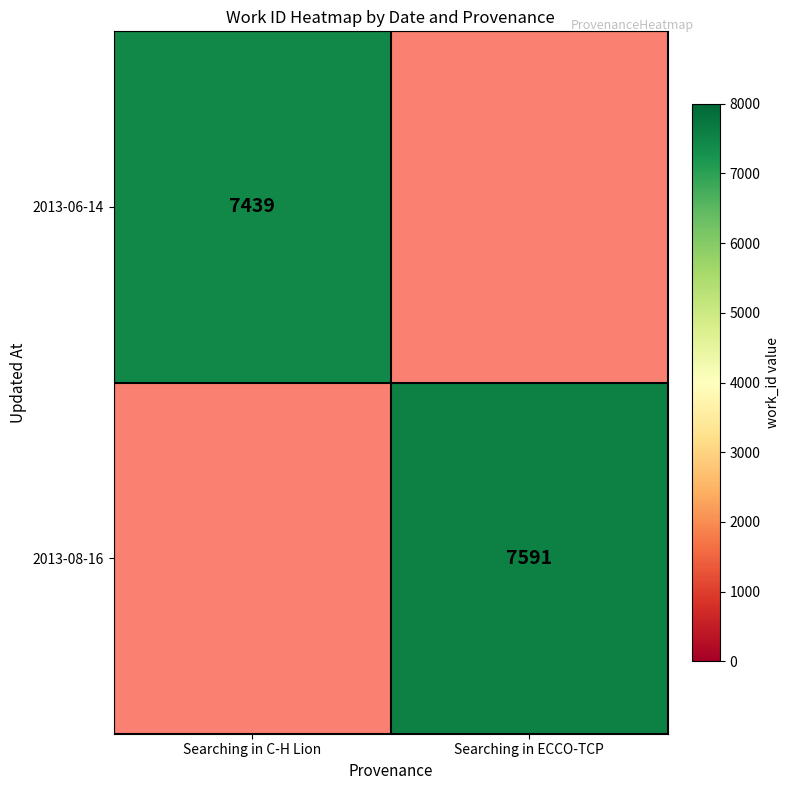

The value of 2013-06-14 at Searching in C-H Lion is 4303. True or false?

False